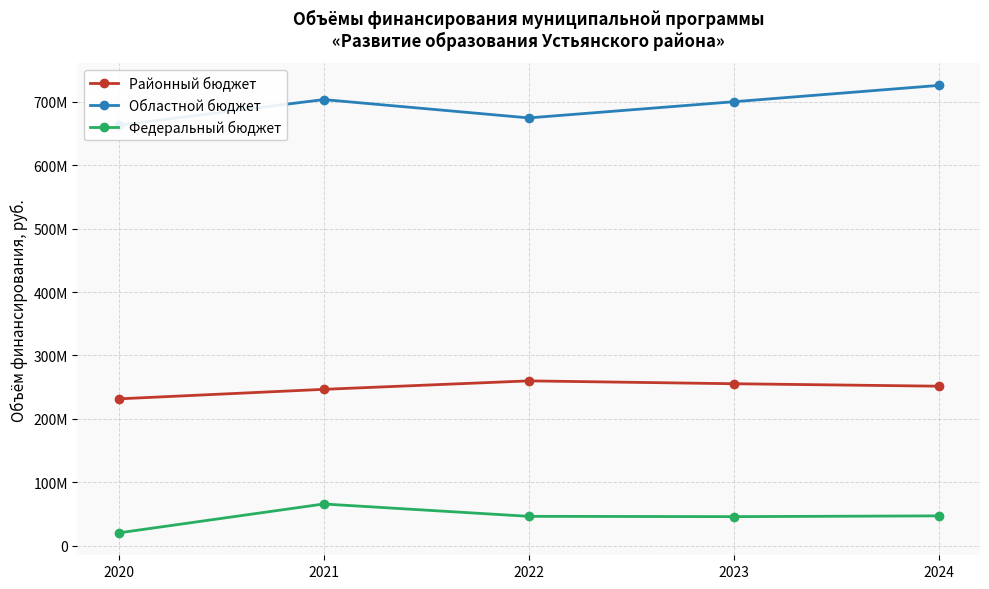

Which series has the largest total across all categories?

Областной бюджет